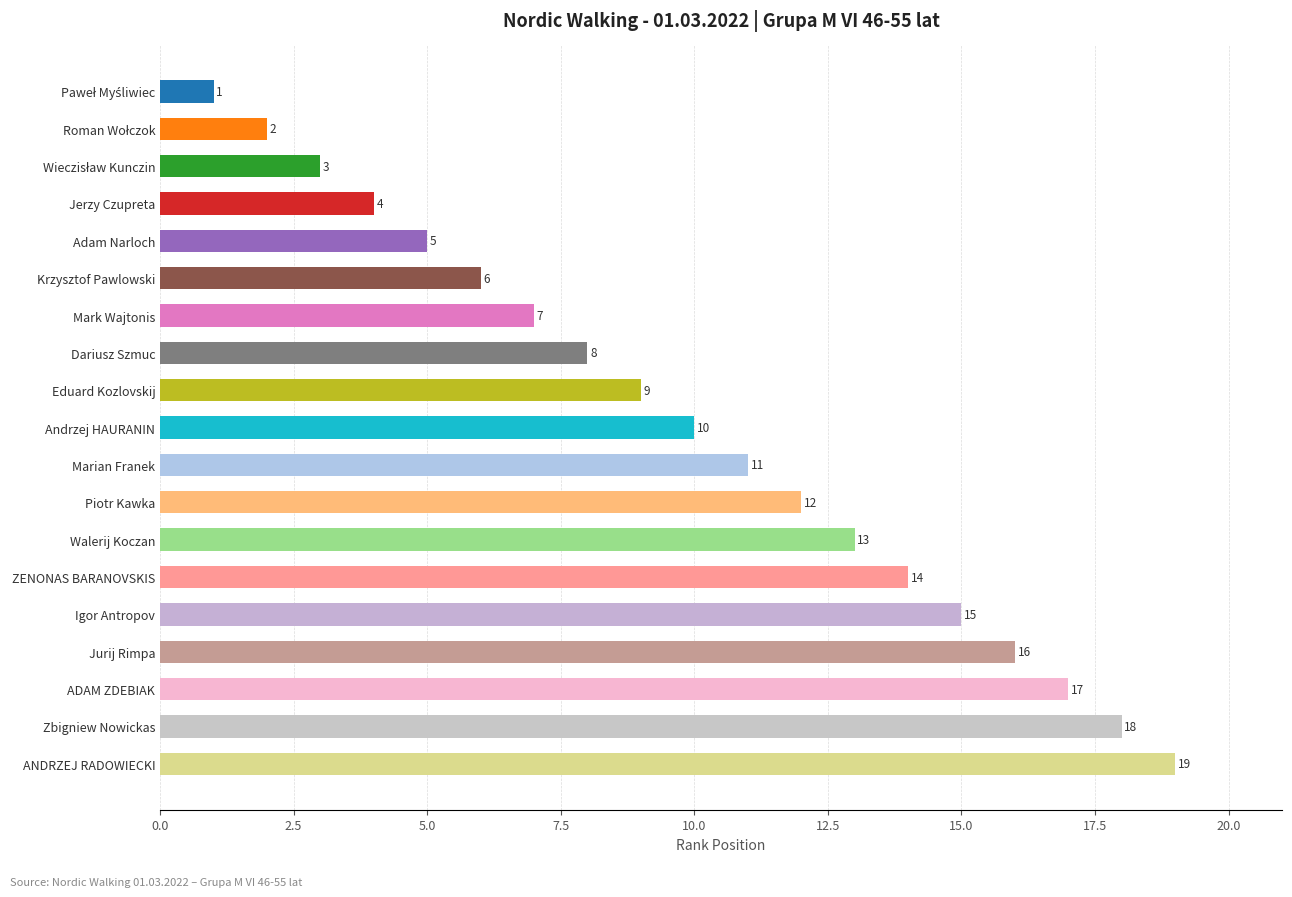

What is the sum of all values?

190